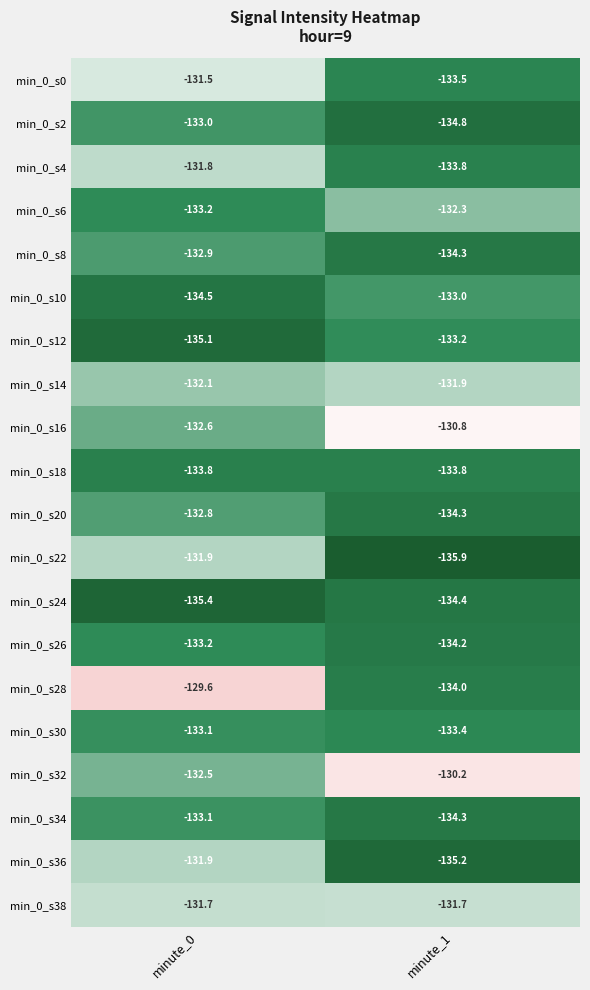

List the labels in order of min_0_s34 value, smallest first.

minute_1, minute_0